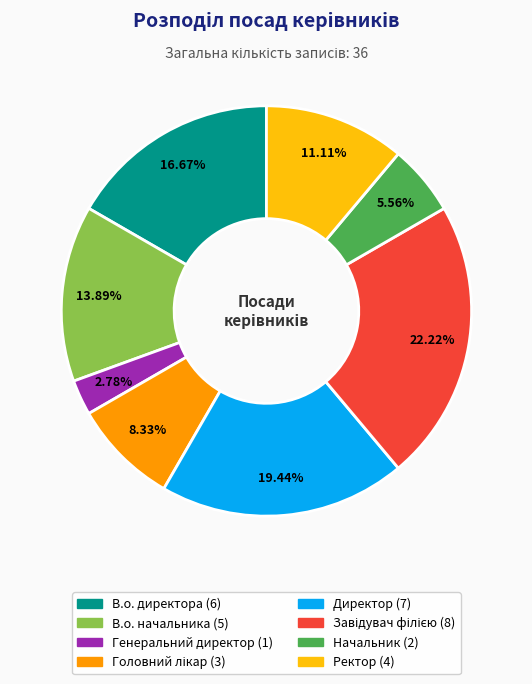

Which slice is the smallest?

Генеральний директор